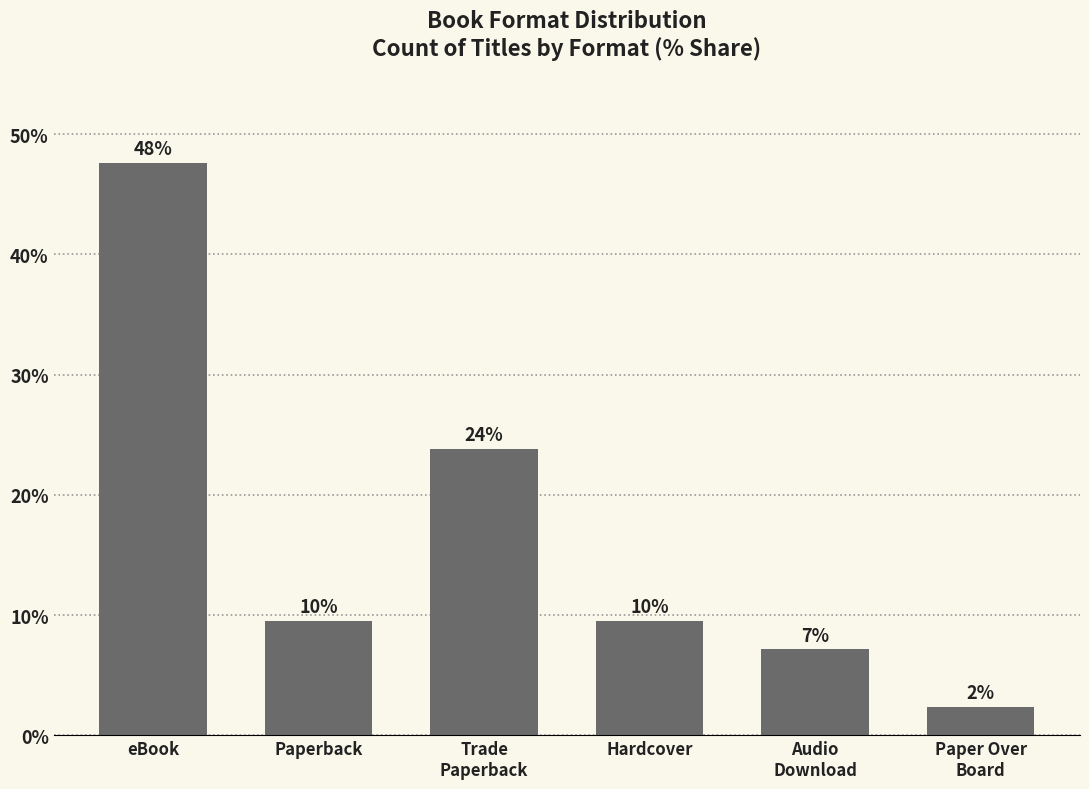

Does the chart contain any negative values?

No